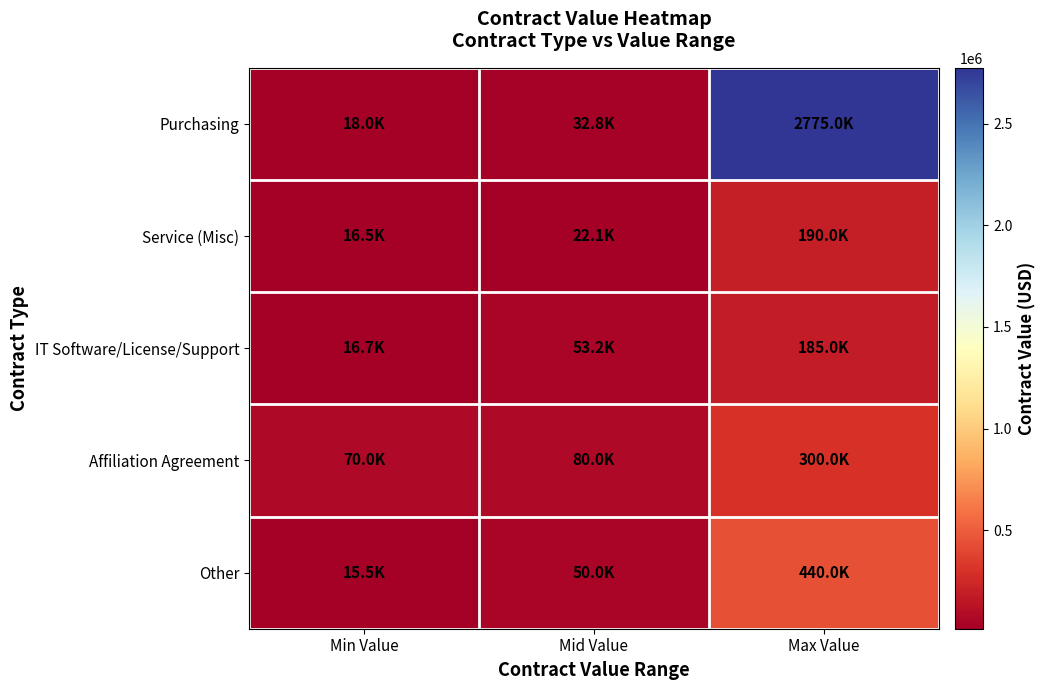

What is the total value across all series at Min Value?

136779.0